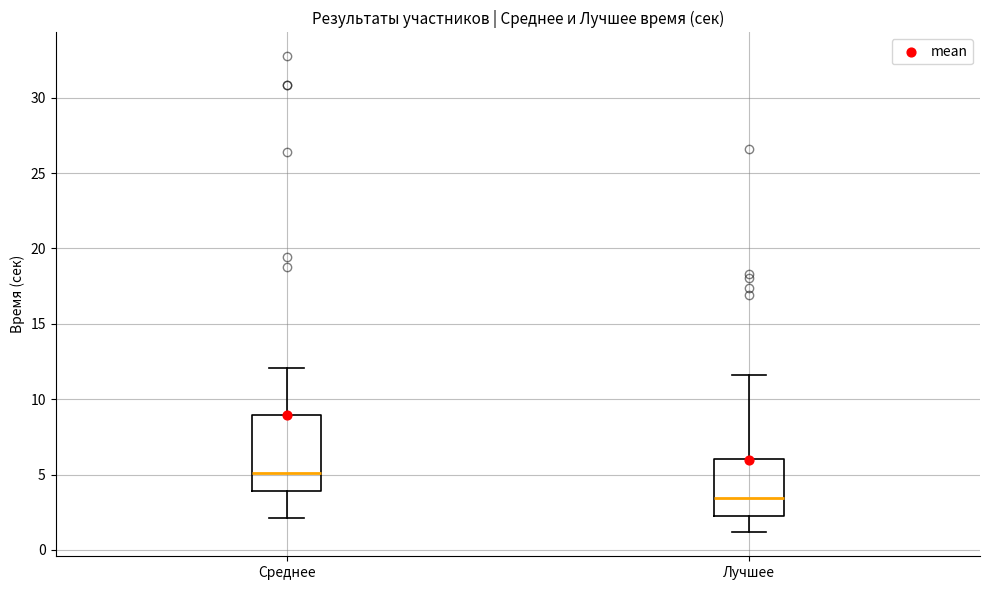

Reading left to right, transcribe this box plot: for each box, give where its median line is, the range the box spans, and where its two whiskers end, as read against the y-axis. The values are not printed on the chart, so give them approximately, as read against the axis.

Среднее: median 5.0, box 4.0 to 9.0, whiskers 2.0 to 12.0
Лучшее: median 3.5, box 2.5 to 6.0, whiskers 1.0 to 11.5